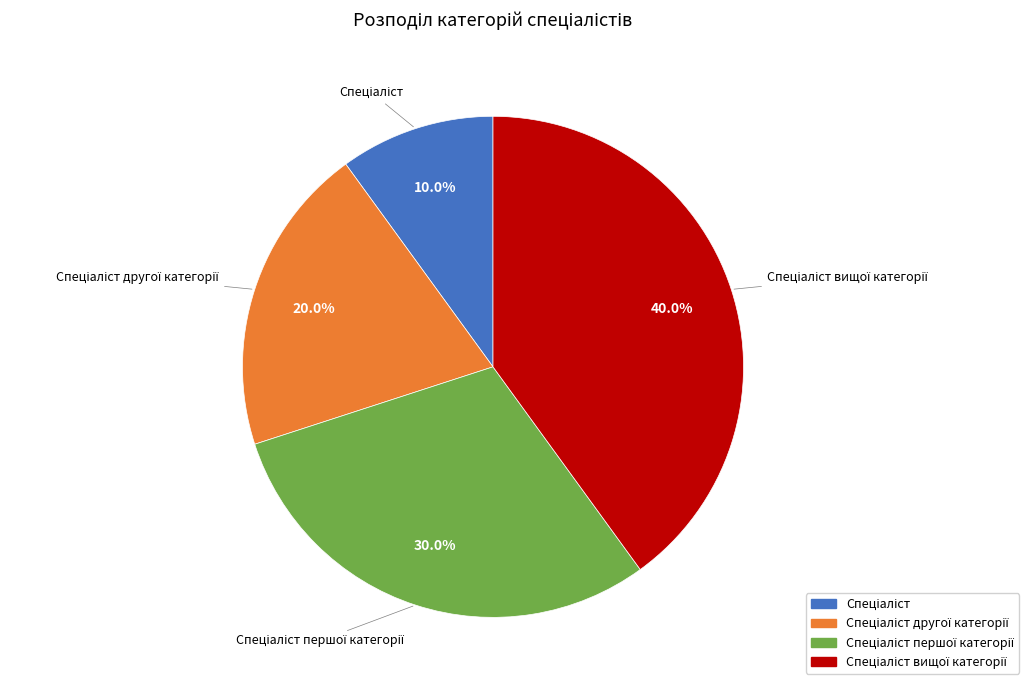

Is there a majority slice in this chart?

No